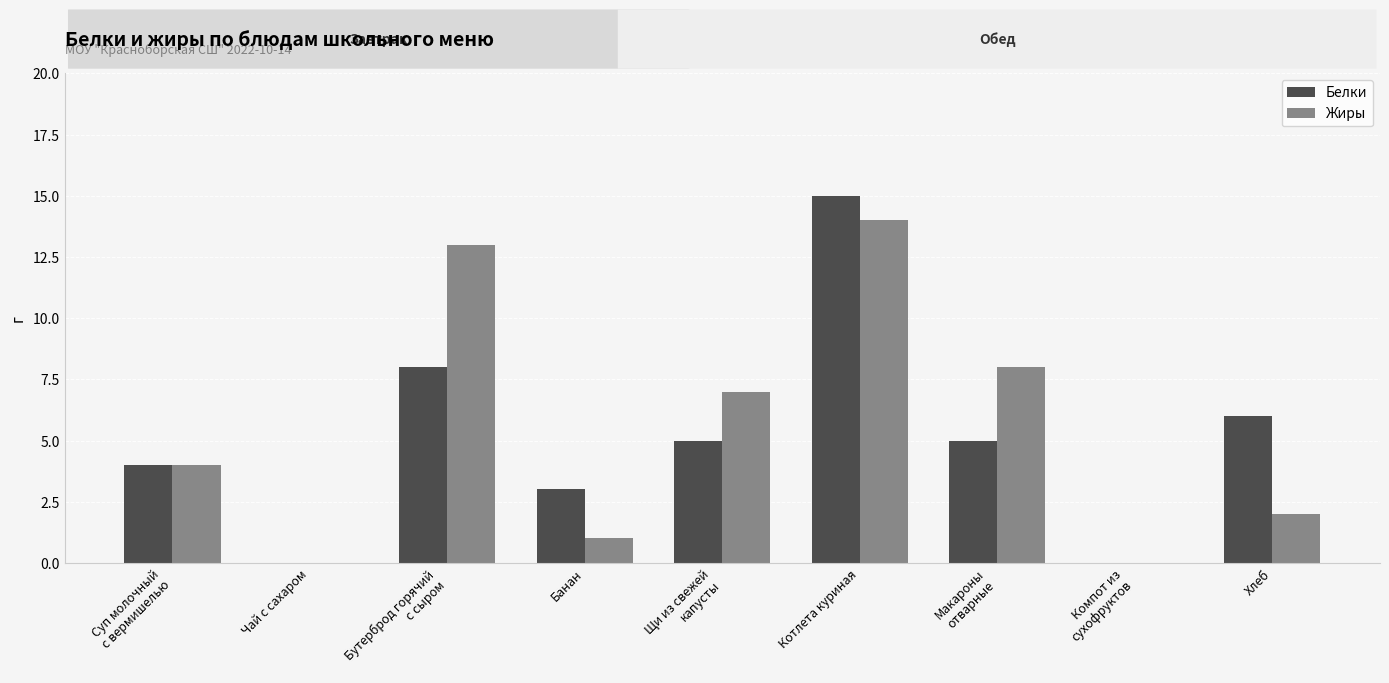

At which category is the sum across all series the highest?

Котлета куриная